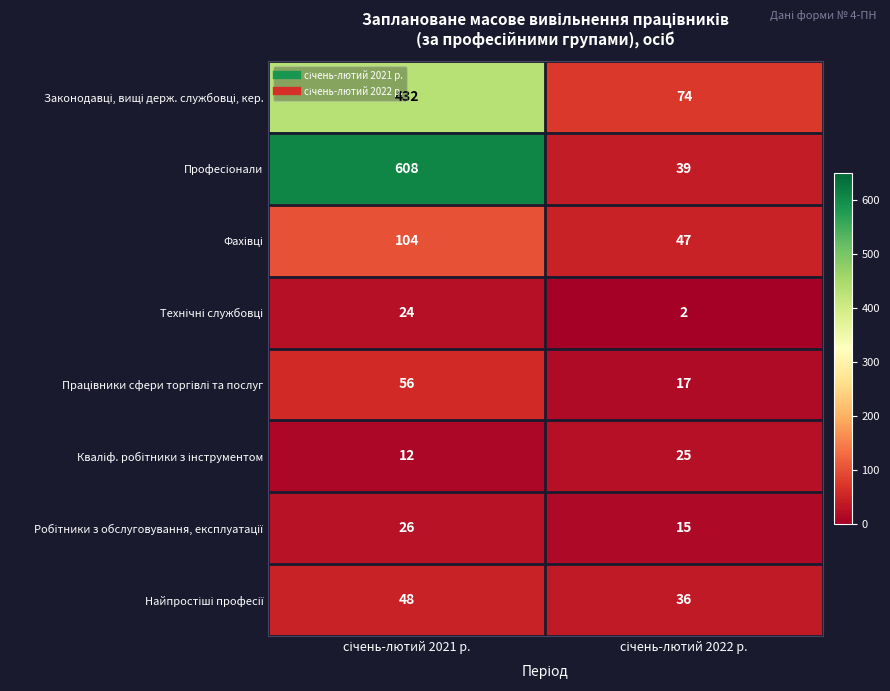

What is the maximum value shown in the chart?

608